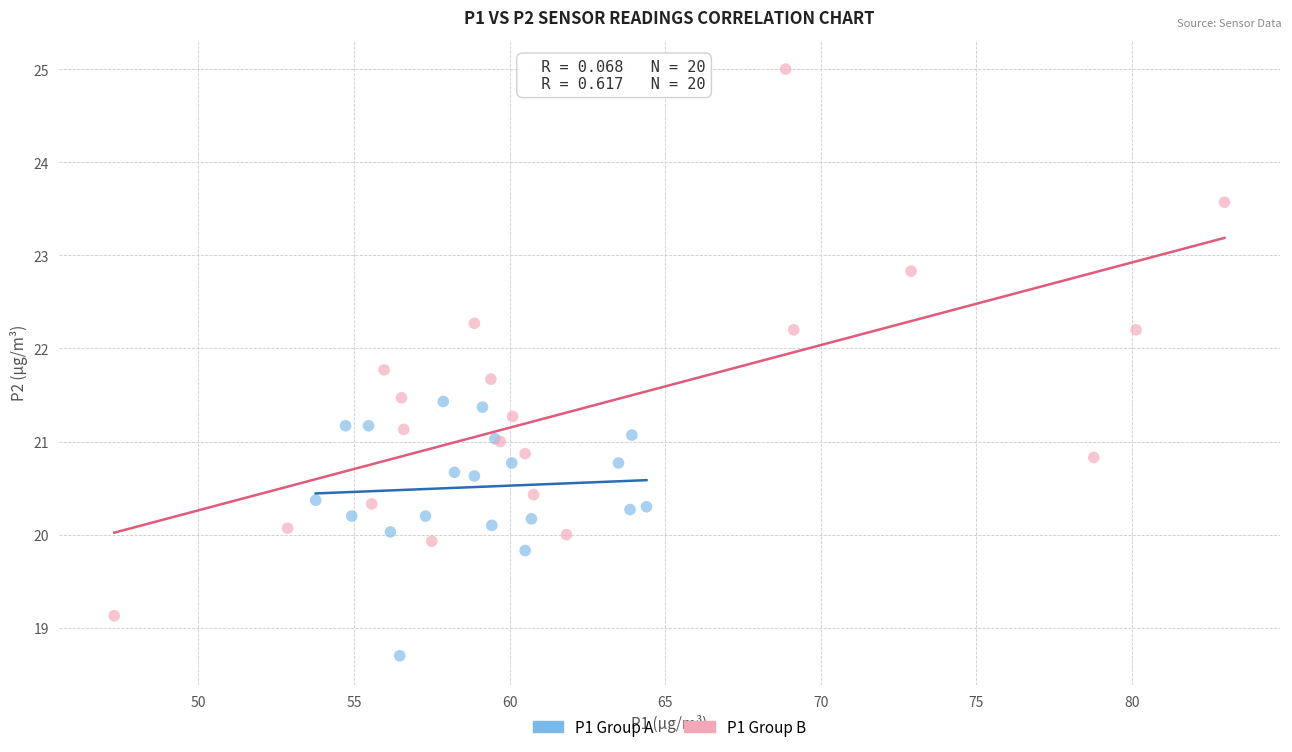

Which series reaches the maximum Y coordinate?

P1 Group B